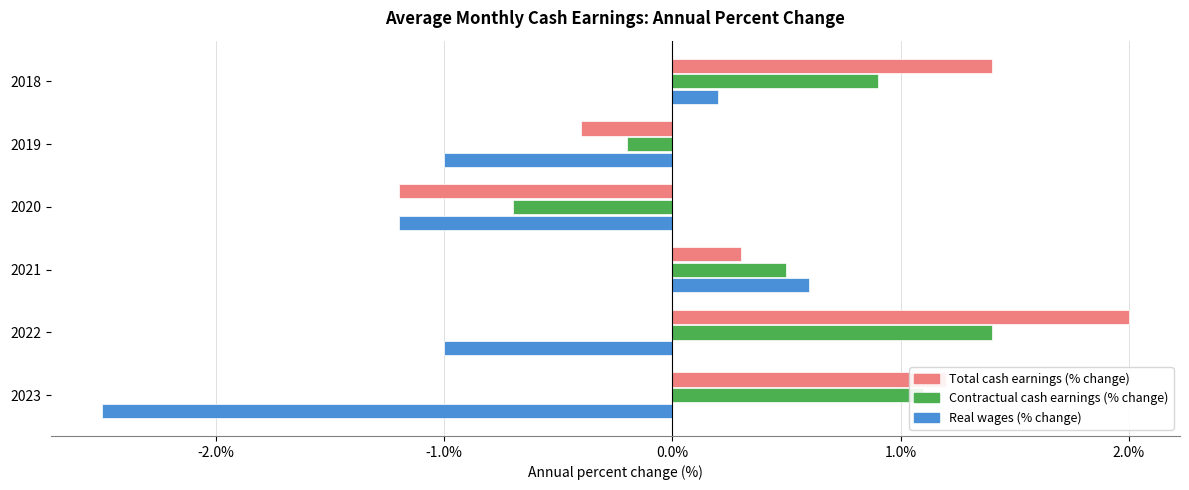

What is the spread (max minus min) of values at 2023?

3.7